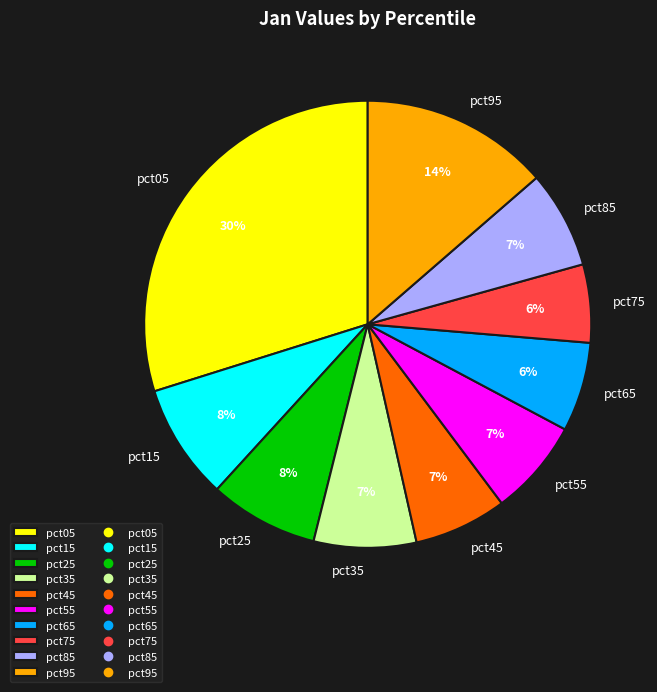

True or false: pct95 accounts for 21% of the total.

False